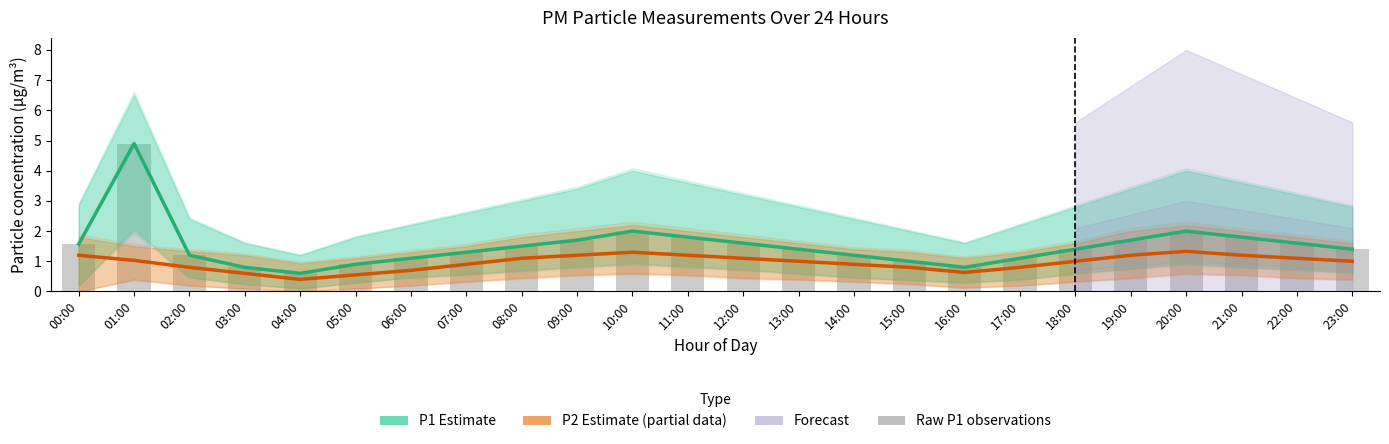

At which label does P2 Estimate (partial) reach its peak?

20:00